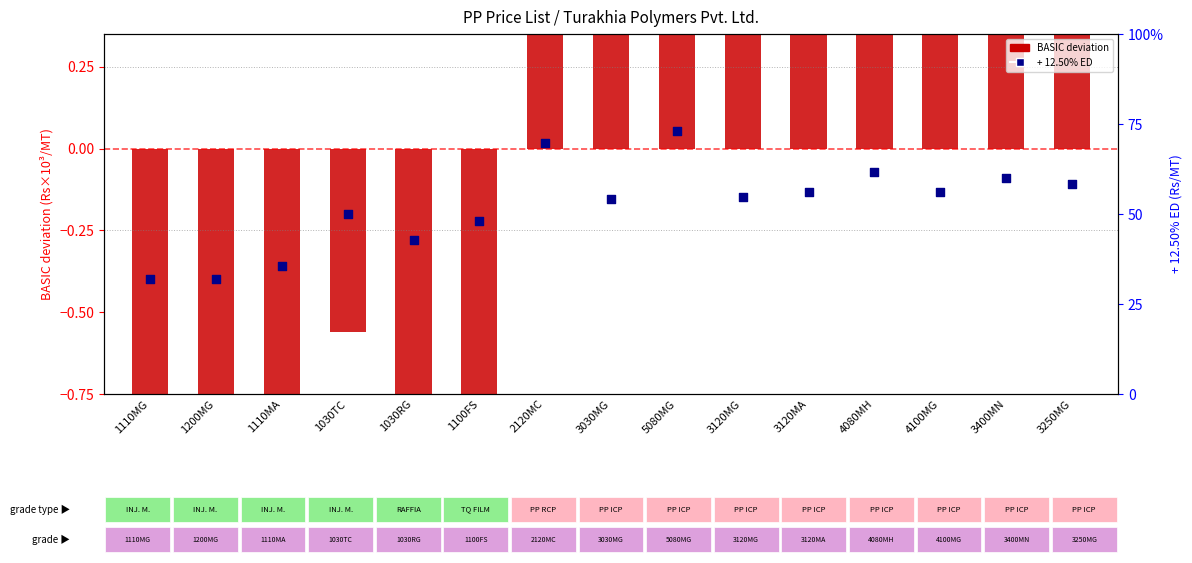

Is the value of + 12.50% ED at 3120MA greater than the value of BASIC deviation at 1200MG?

Yes